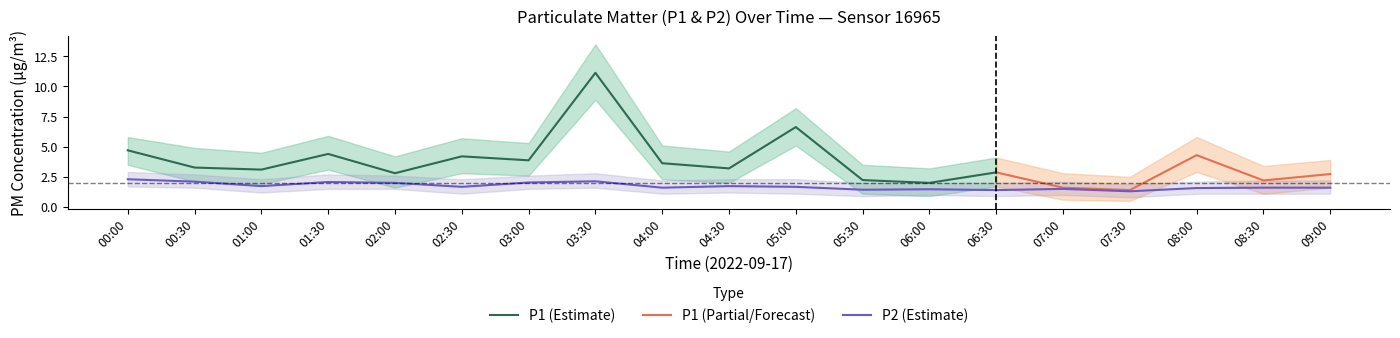

Reading left to right, what are all the values shown in this chart?

00:00=2.3	00:30=2.1	01:00=1.7	01:30=2.1	02:00=2.0	02:30=1.7	03:00=2.0	03:30=2.1	04:00=1.6	04:30=1.7	05:00=1.7	05:30=1.4	06:00=1.5	06:30=1.4	07:00=1.5	07:30=1.3	08:00=1.6	08:30=1.6	09:00=1.6